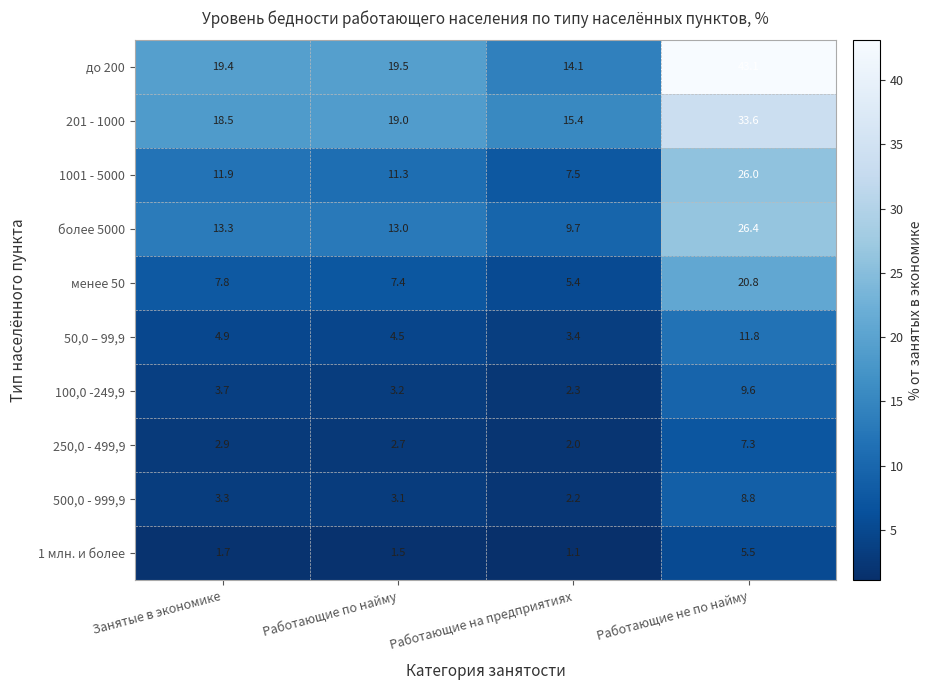

At how many categories does at least one series exceed 12?

4